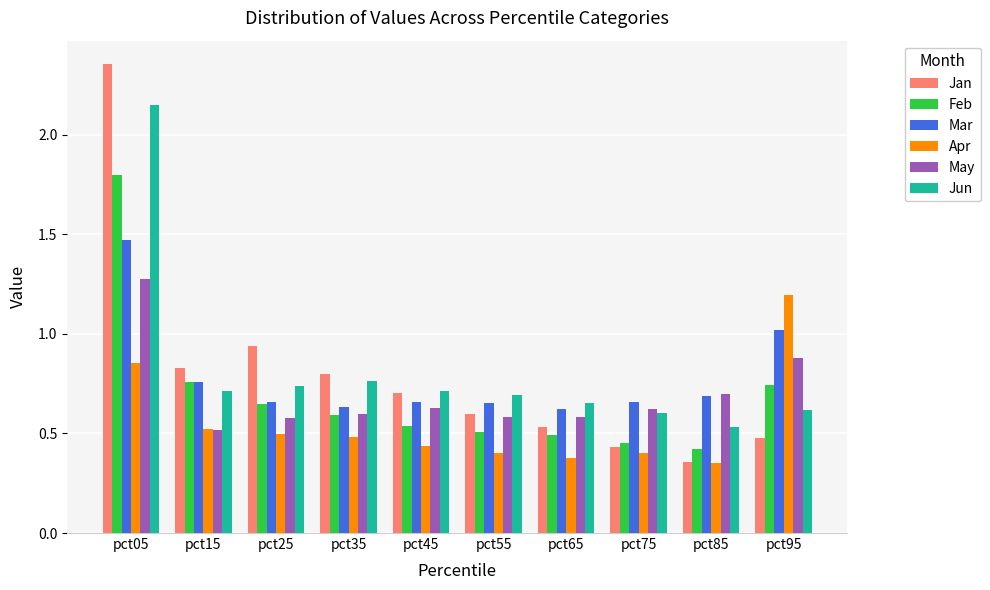

How many bars are there in each group?

6